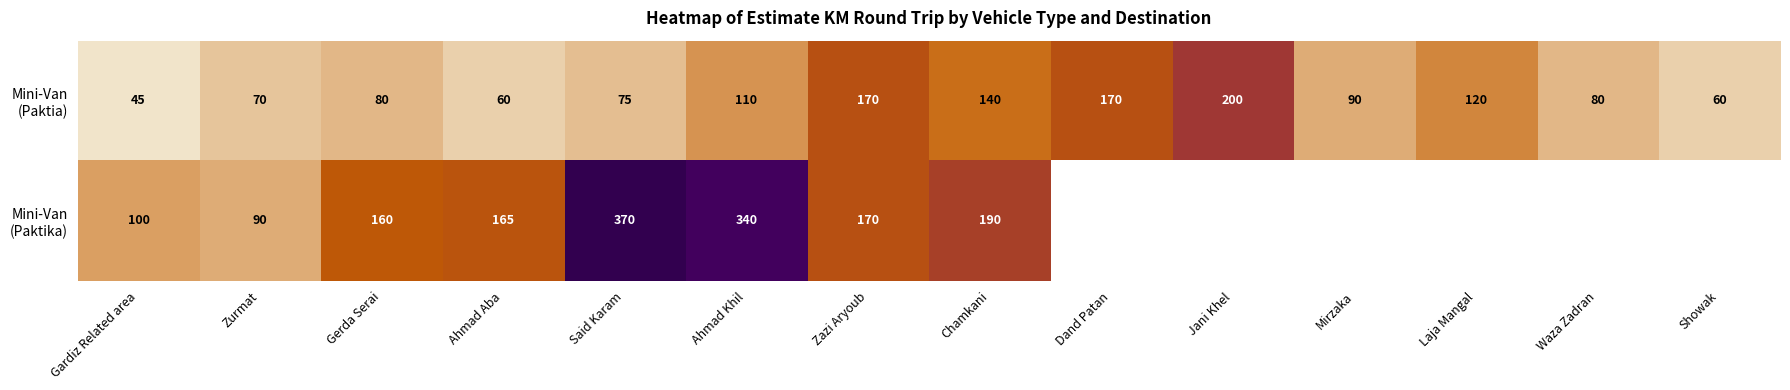

At how many categories does at least one series exceed 209?

2